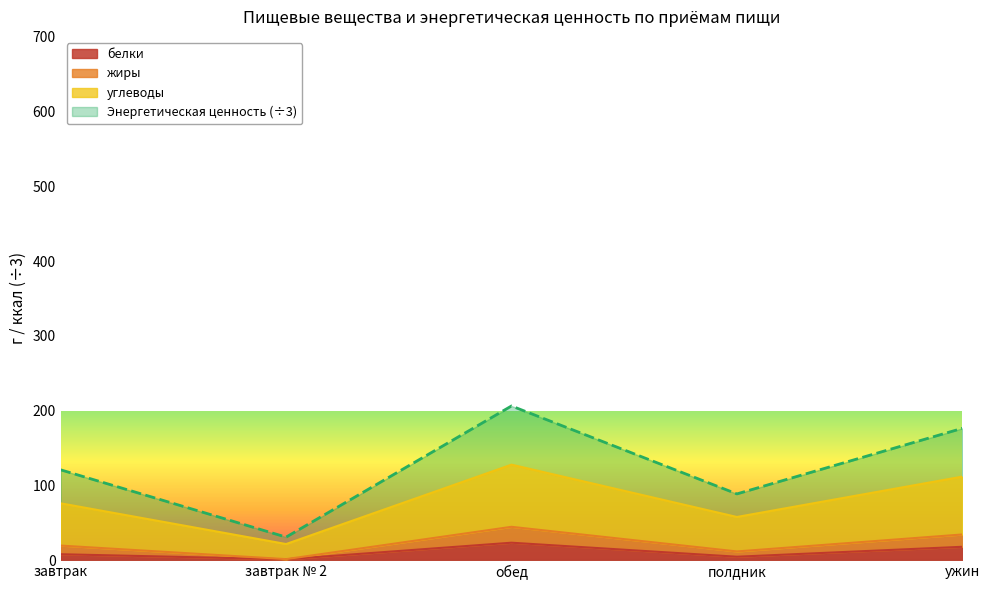

Does the chart have visible grid lines?

No